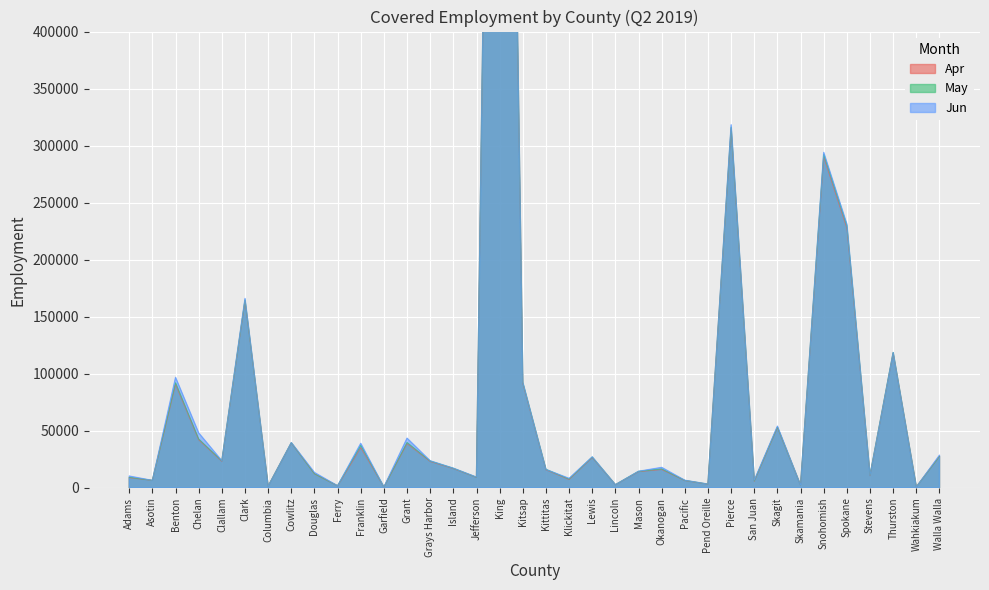

Is it true that May equals 12322 at Douglas?

True